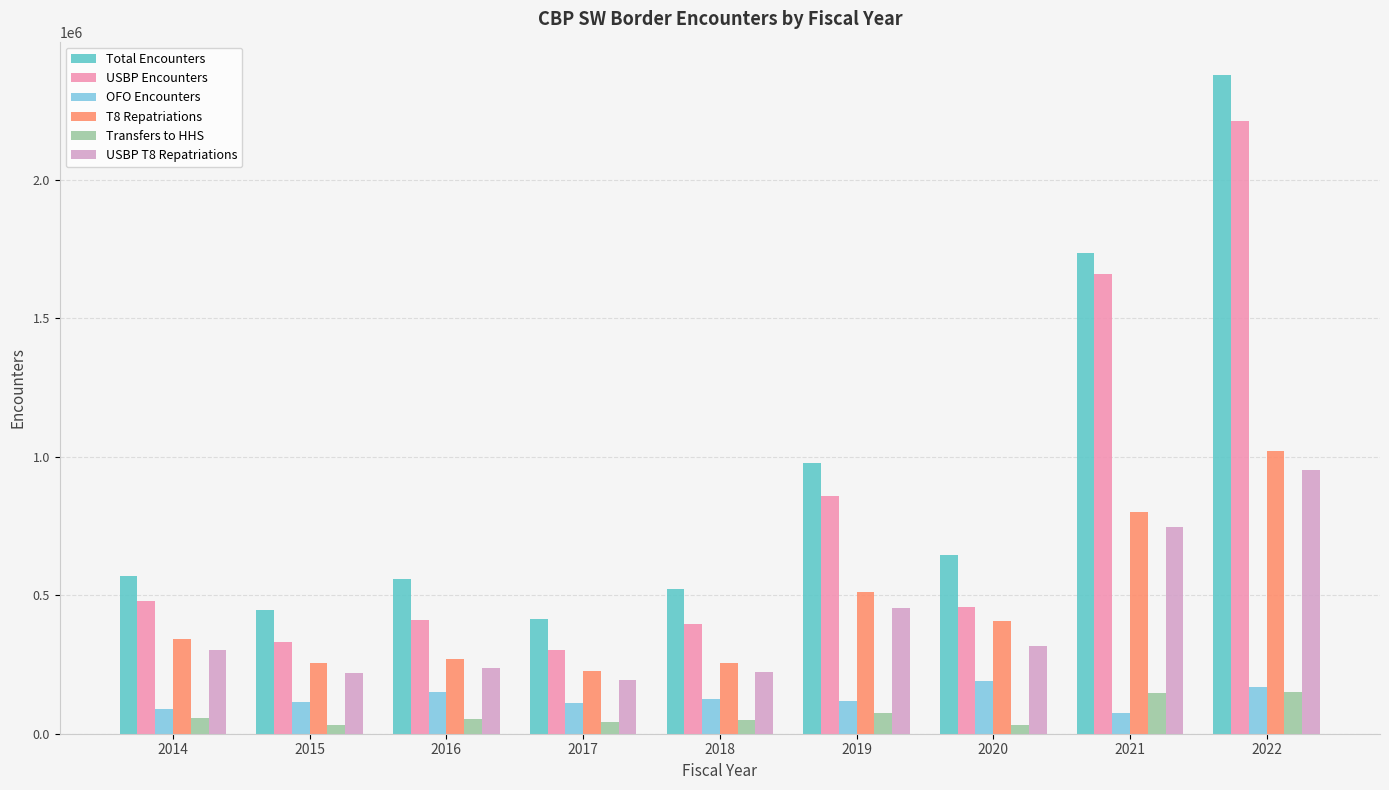

What is the highest value of the USBP Encounters series?

2209976